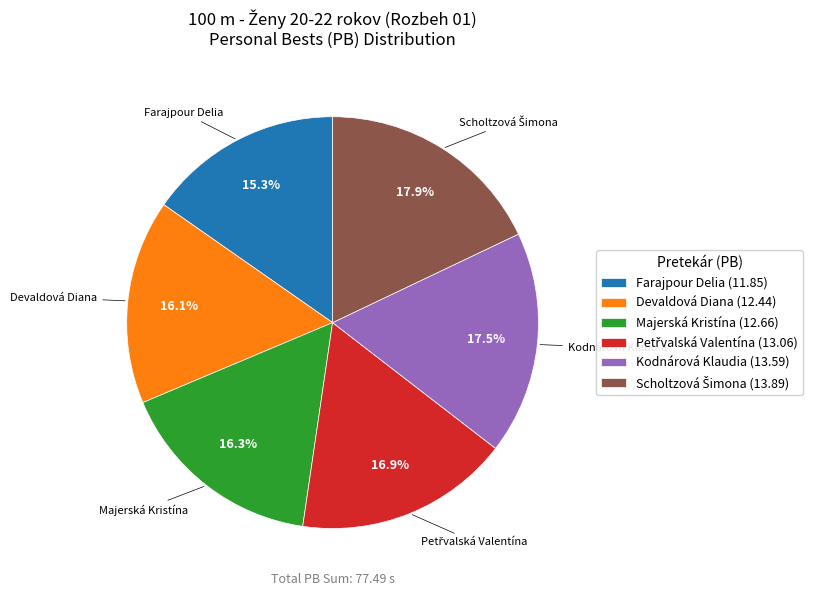

Which category has the smallest portion of the pie?

Farajpour Delia